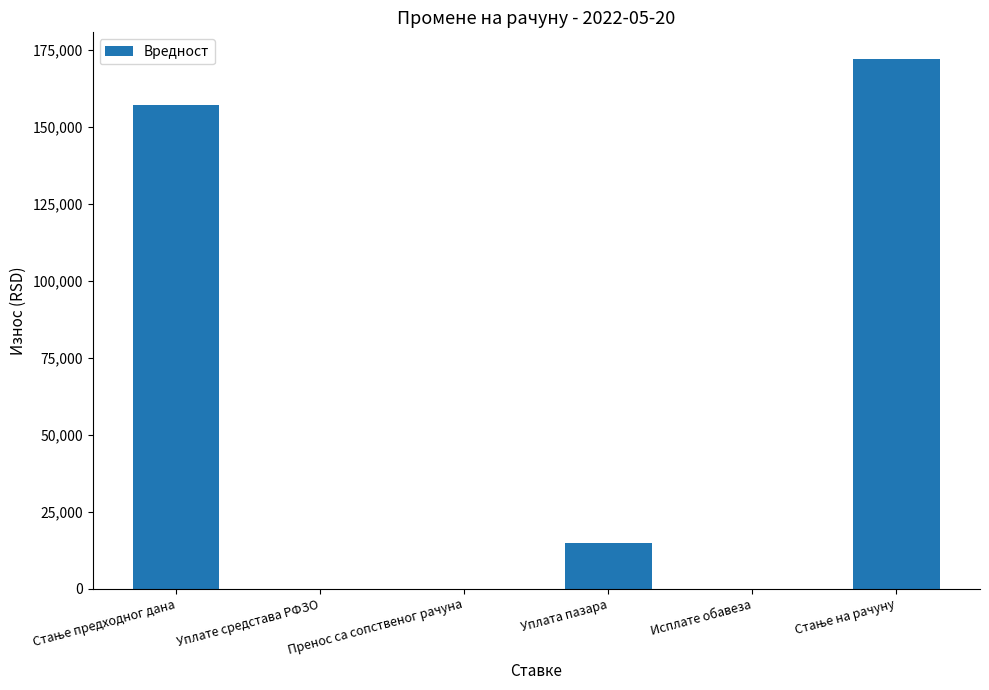

What is the sum of all values?

344038.2